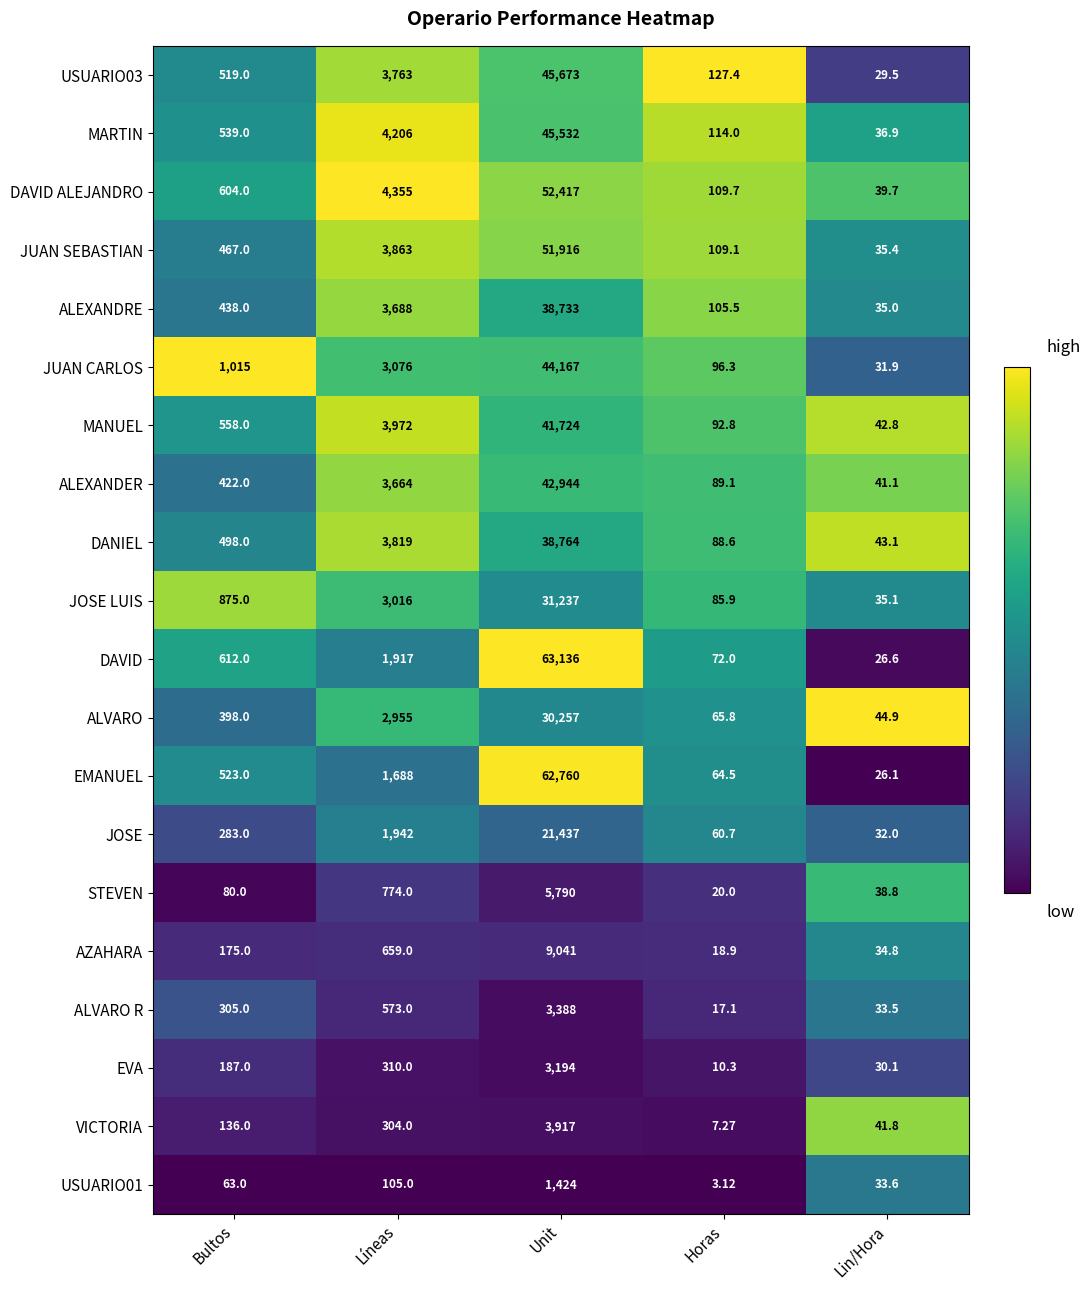

What is the spread (max minus min) of values at Lin/Hora?

18.8